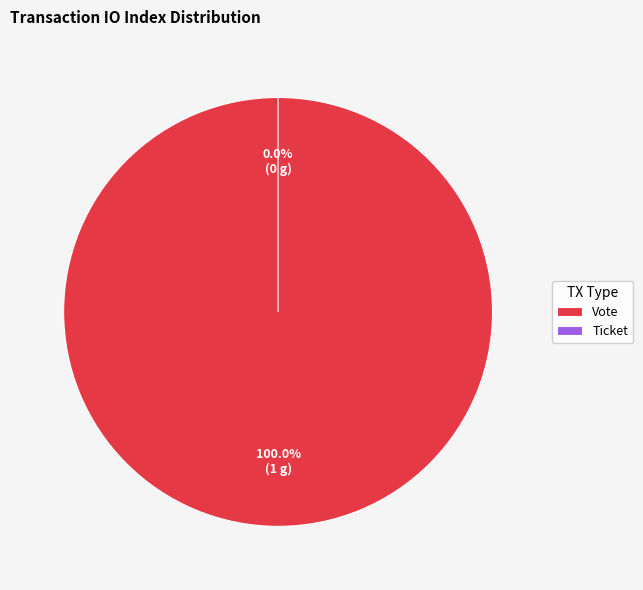

Rank the categories by value from highest to lowest.

Vote, Ticket